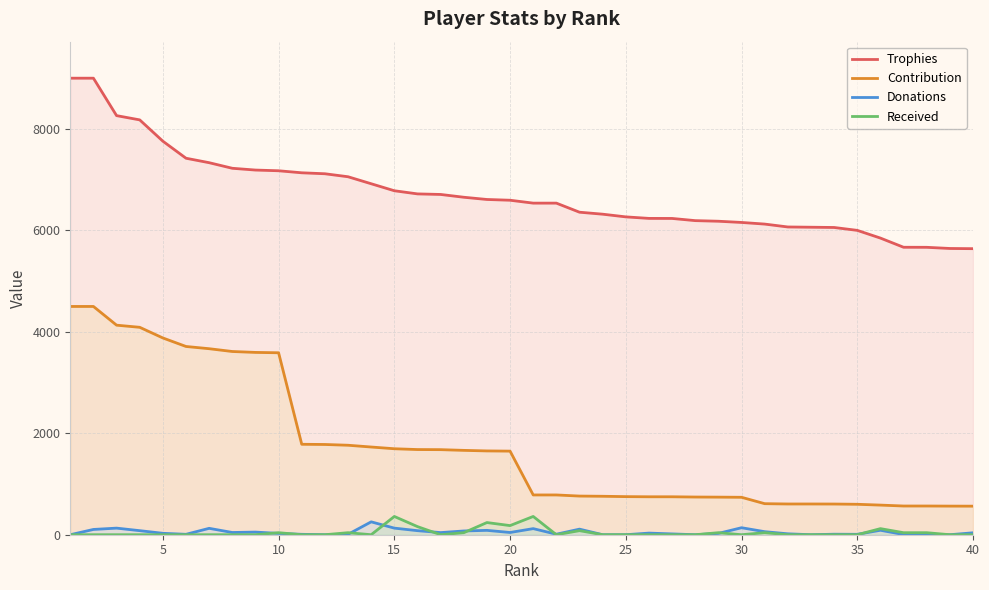

What is the sum of all Received values?

1780